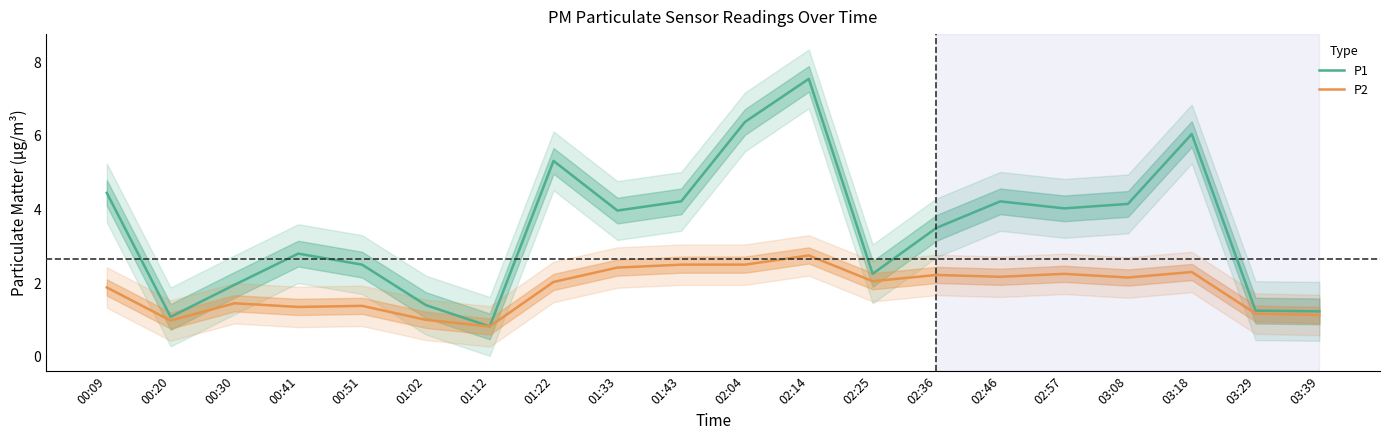

True or false: P1 and P2 intersect in this chart.

False